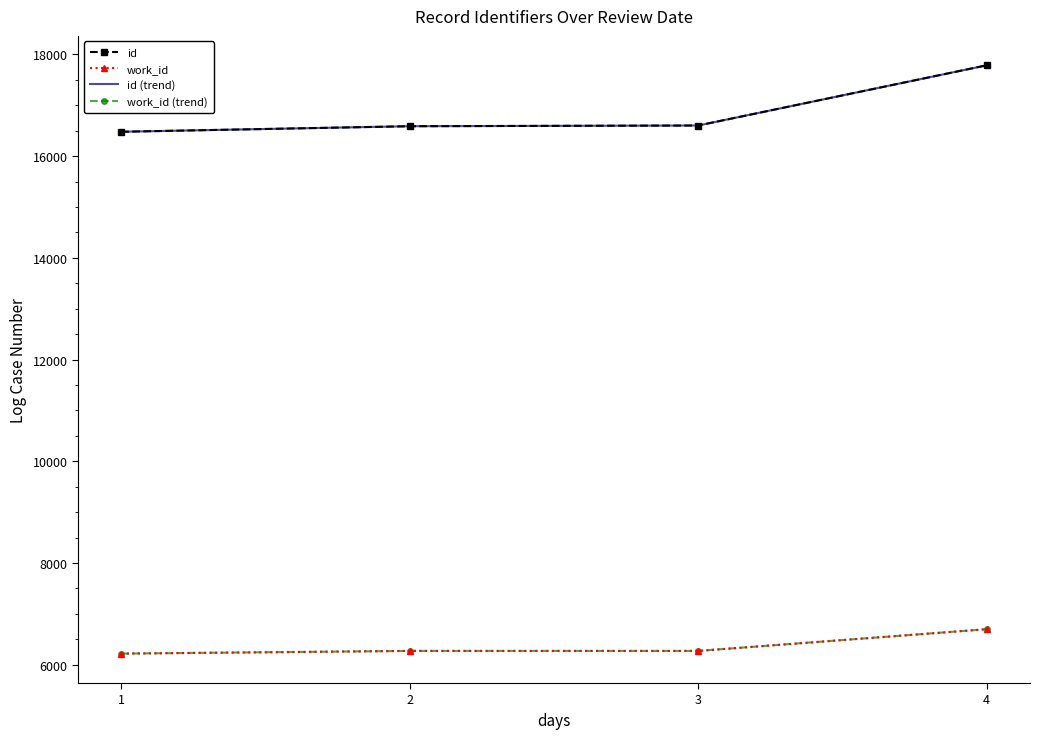

Does the chart have visible grid lines?

No